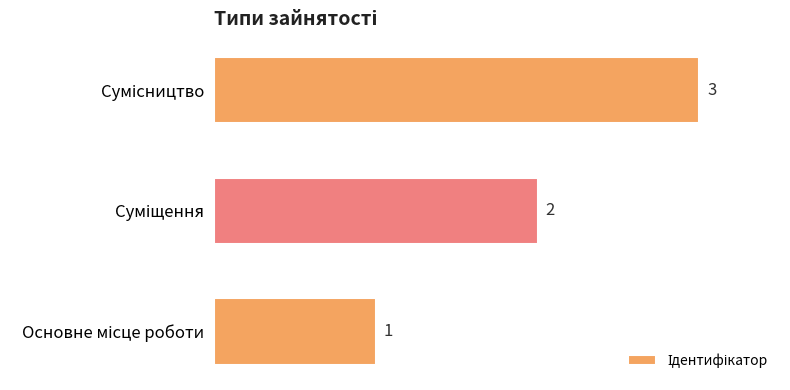

How many values are below 2?

1